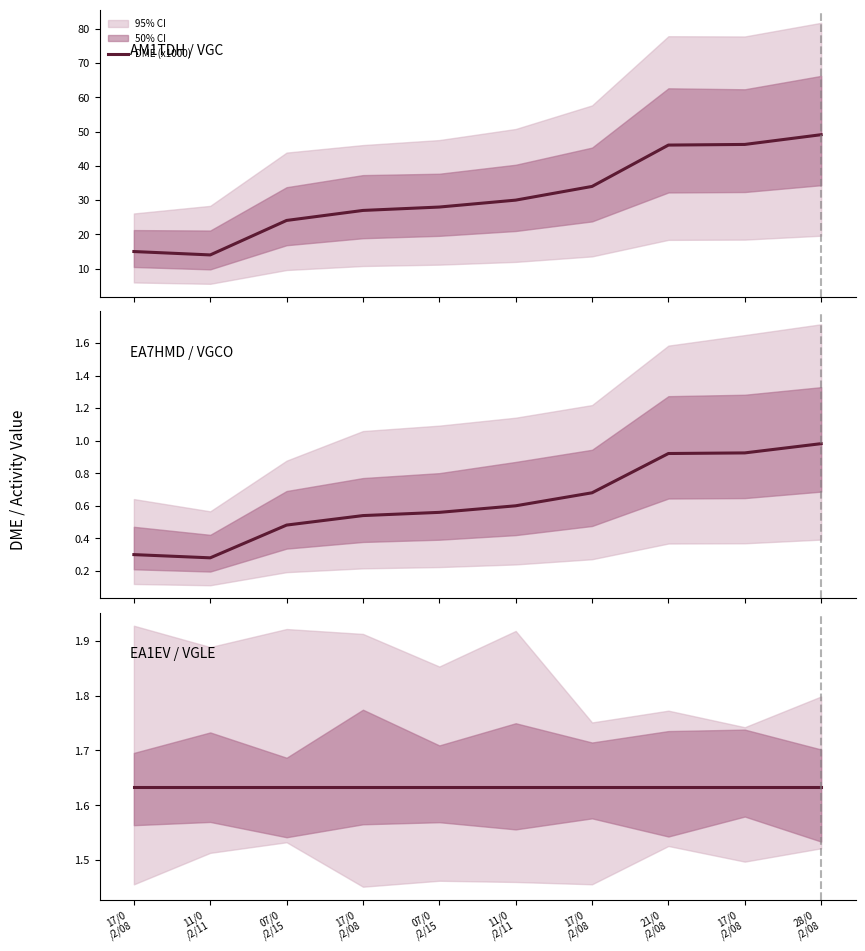

True or false: DME (x1000) has more than 2 interior local peaks.

False